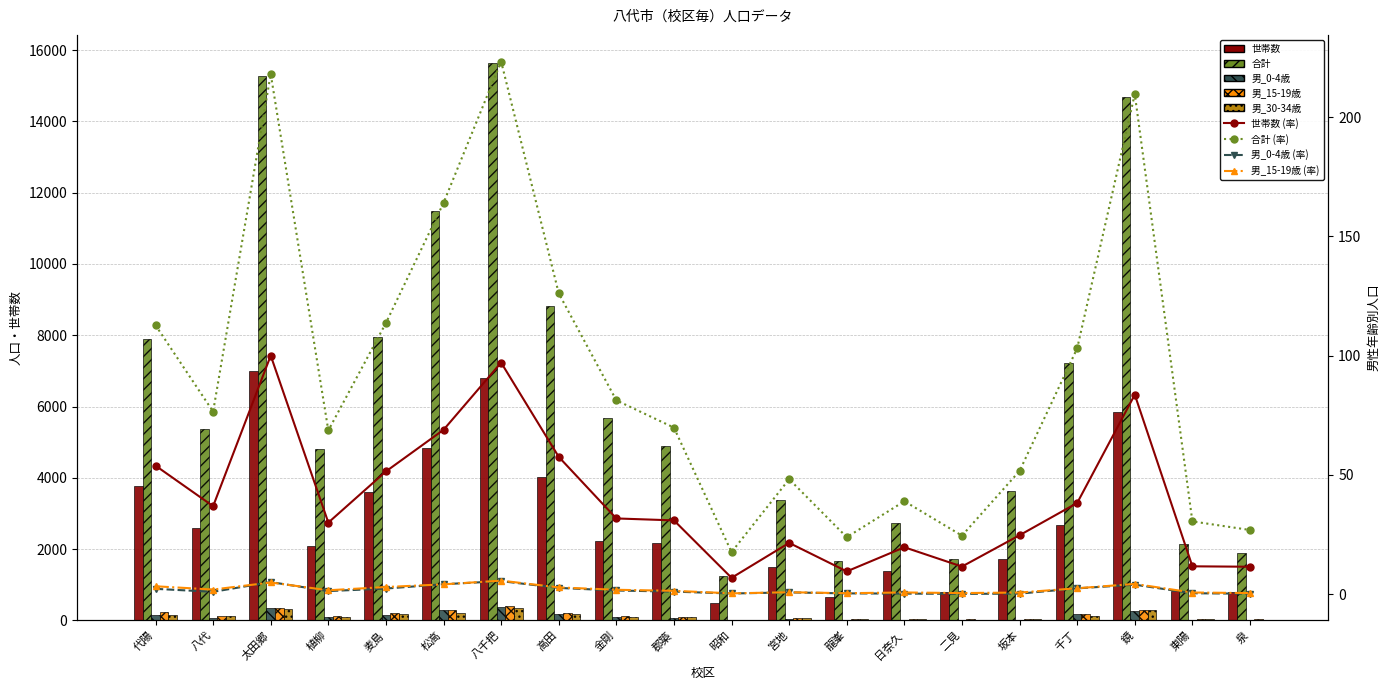

Is it true that 男_0-4歳 equals 2.4 at 千丁?

True